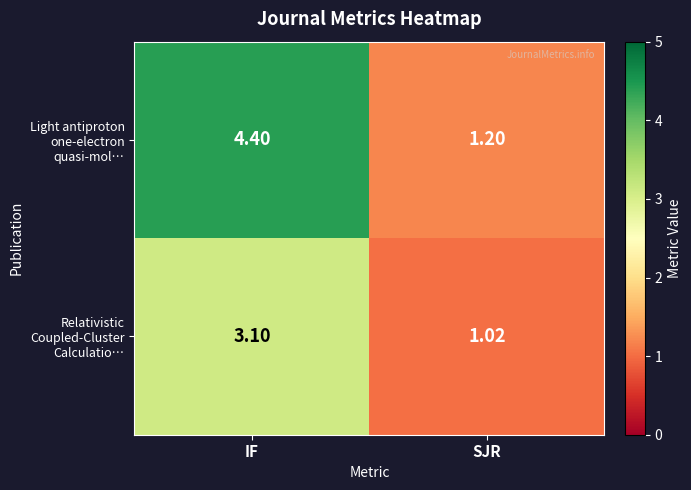

At which category is the sum across all series the highest?

IF